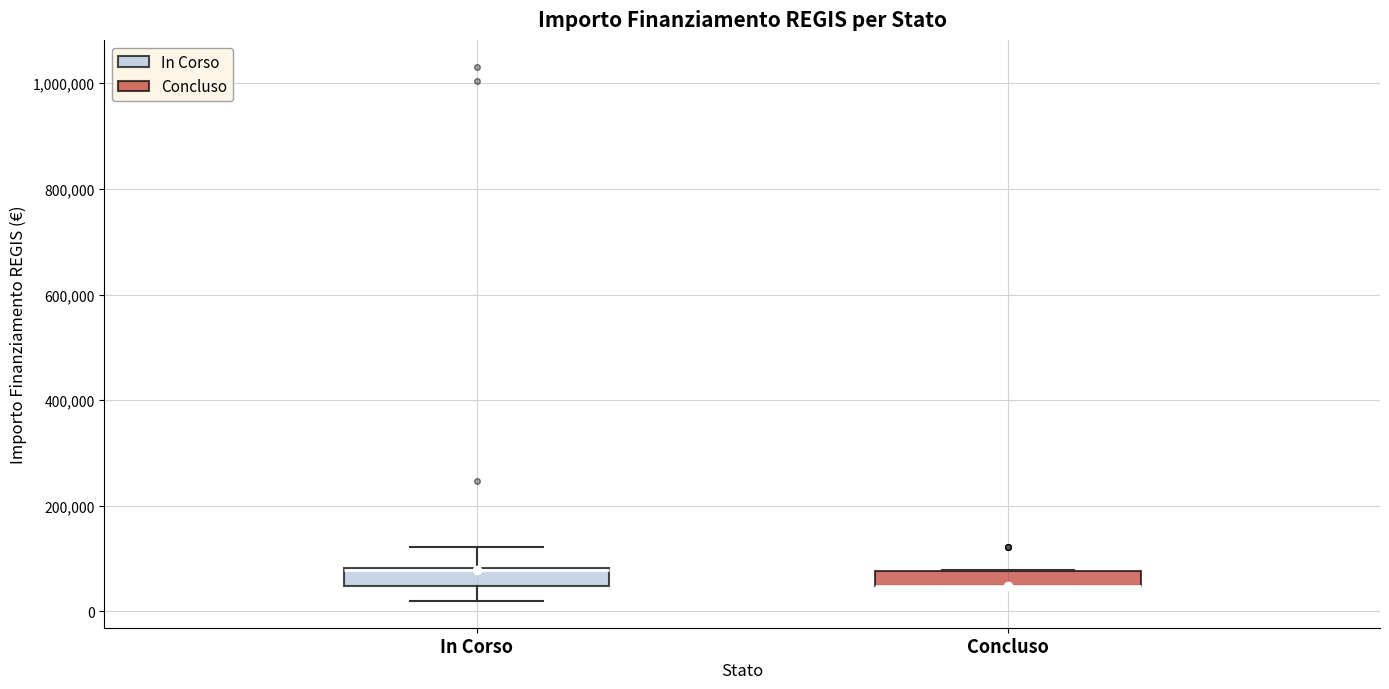

Where is the lower edge of the box for Concluso on the y-axis? The values are not printed on the chart, so give them approximately, as read against the axis.

40000